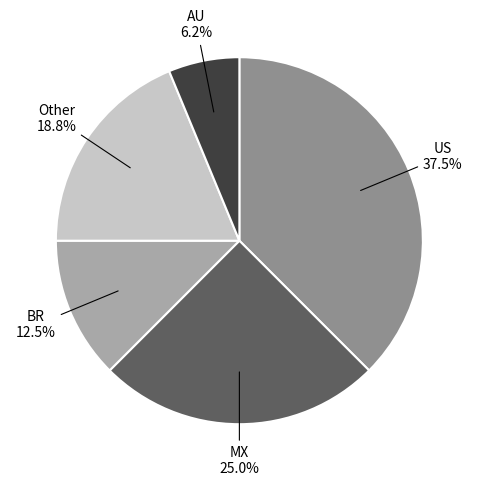

Is there a majority slice in this chart?

No